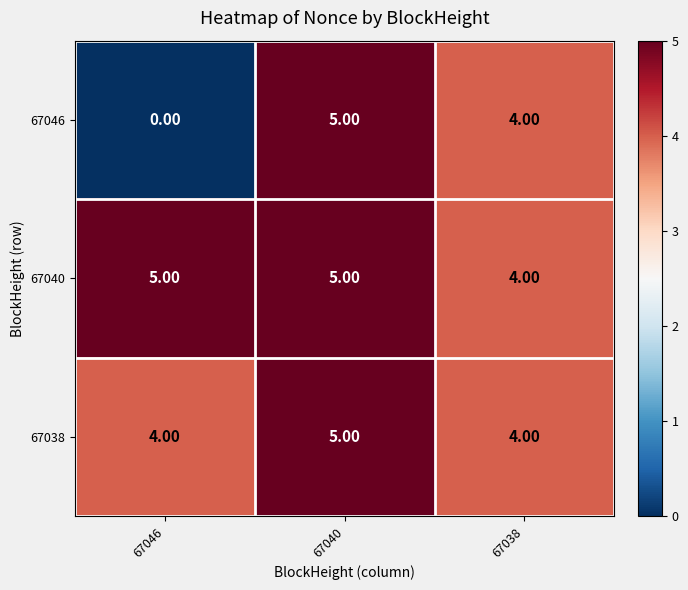

Is the value of 67046 at 67040 greater than the value of 67038 at 67046?

Yes